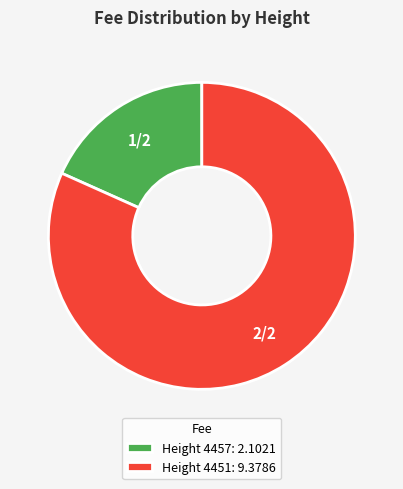

What is the smallest slice in the pie chart?

Height 4457: 2.1021